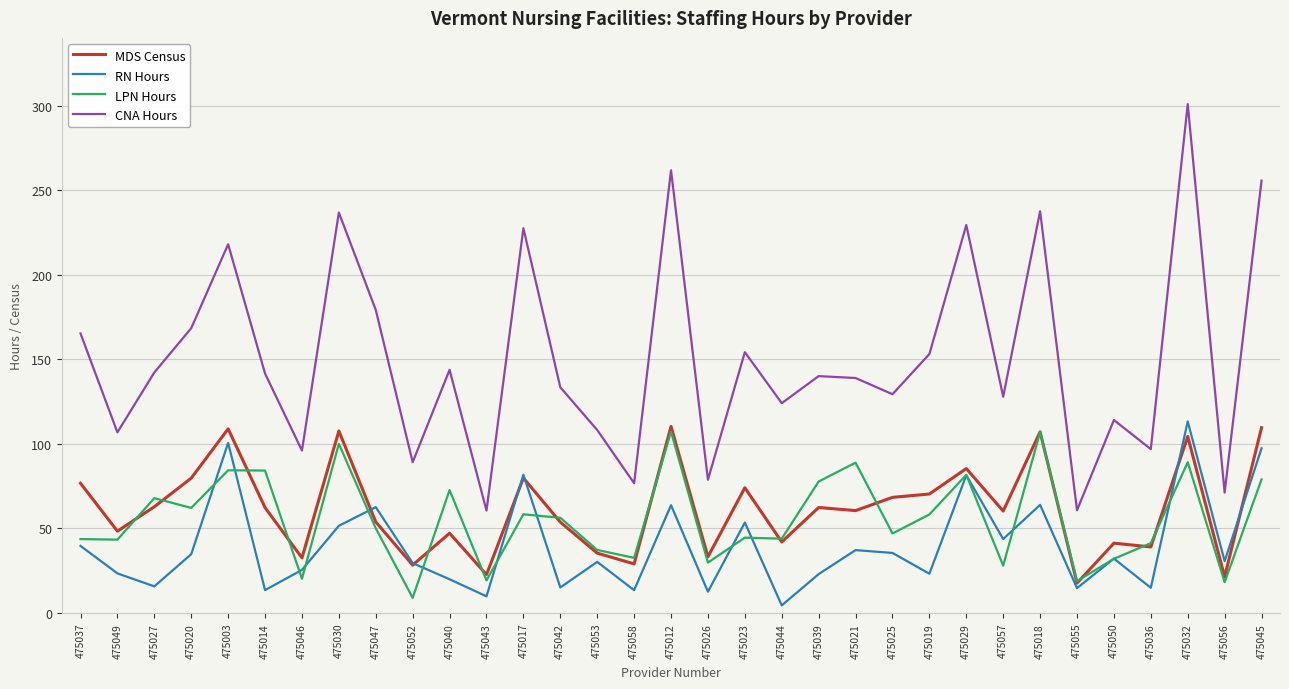

Which series has the largest total across all categories?

CNA Hours